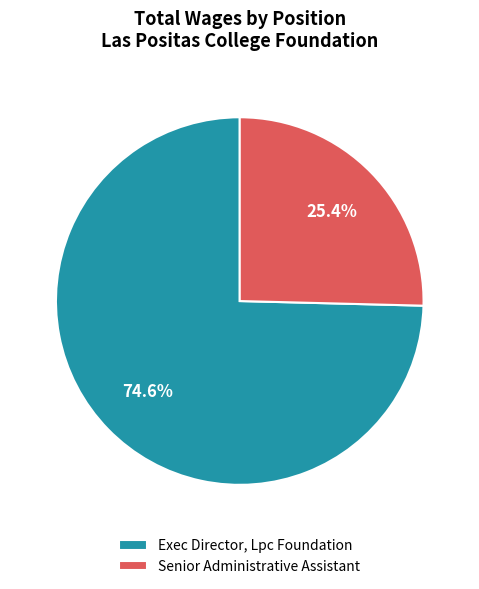

Is there a majority slice in this chart?

Yes